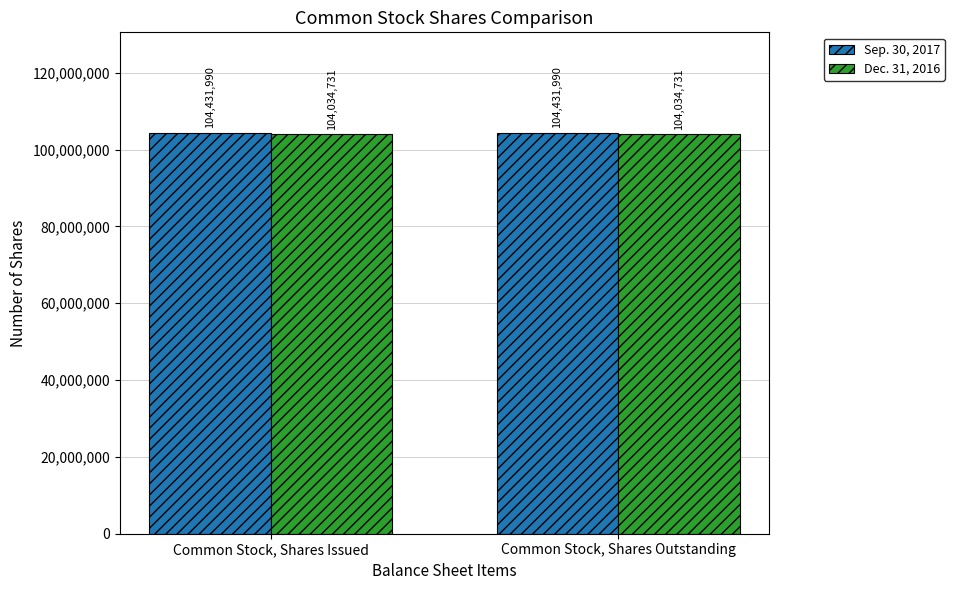

Which series has the largest total across all categories?

Sep. 30, 2017